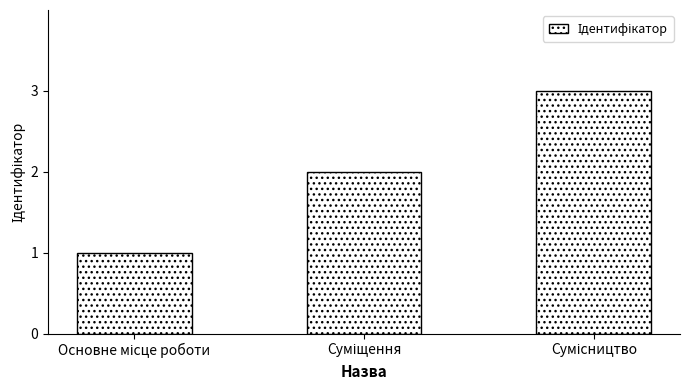

What is the maximum value shown in the chart?

3